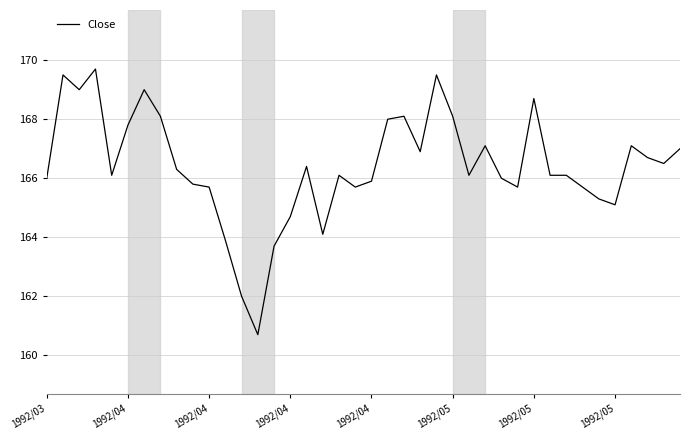

What is the difference between the maximum and minimum values?

9.0